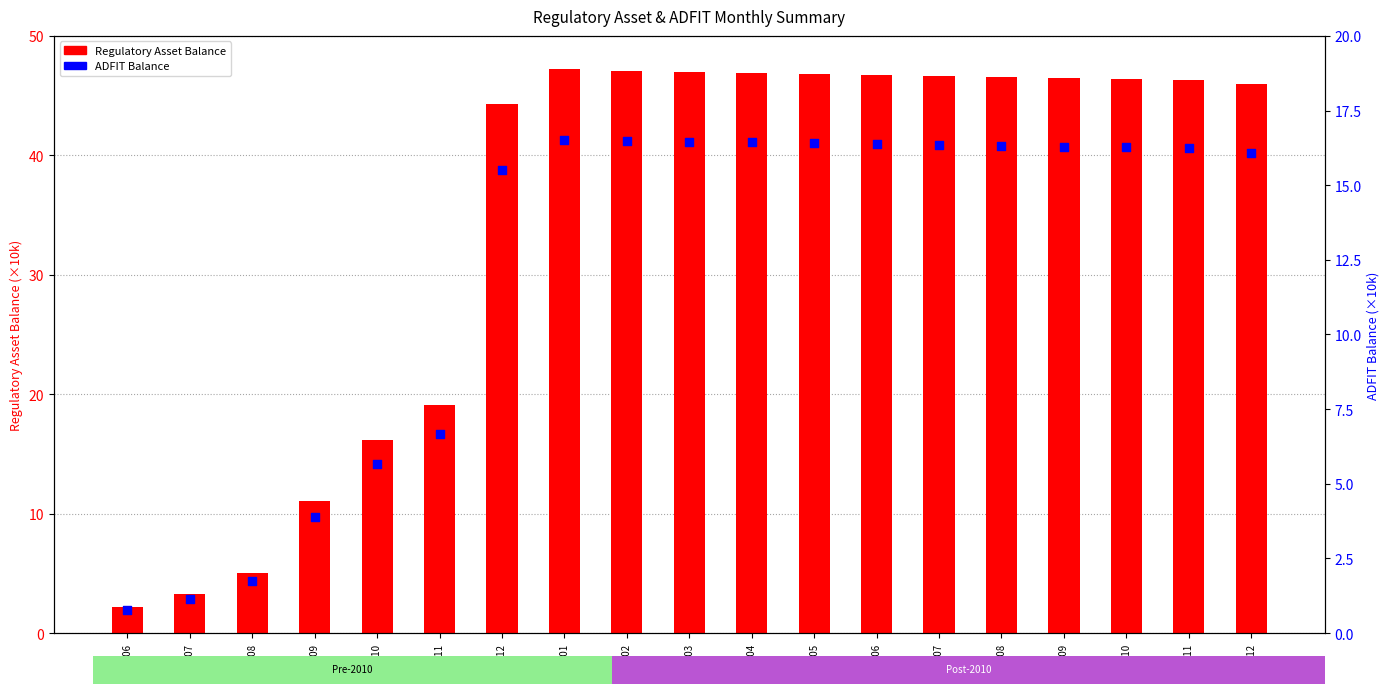

What is the total value across all series at 2010-04?

63.3